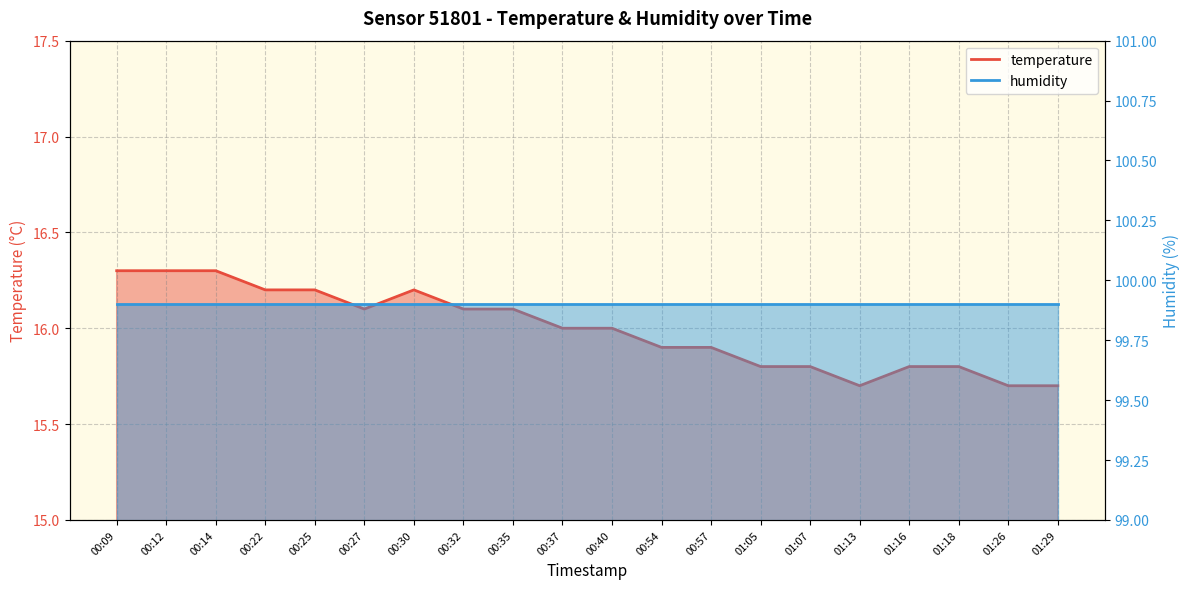

Does the chart display data point markers on the line(s)?

No